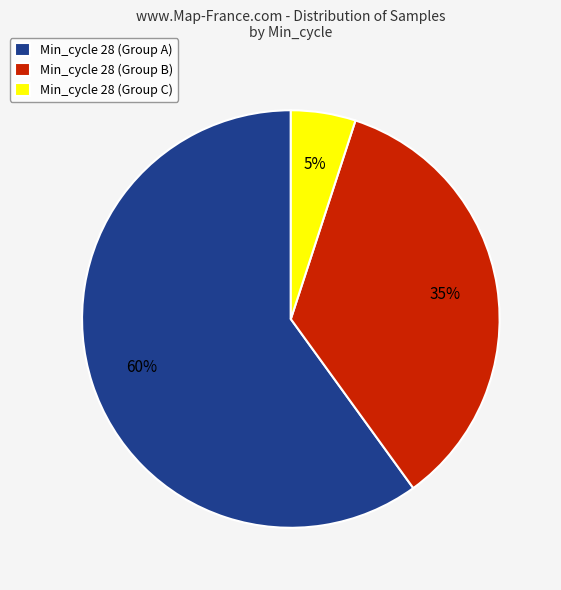

Approximately how many times larger is the value at Min_cycle 28 (Group A) compared to Min_cycle 28 (Group C)?

12.0